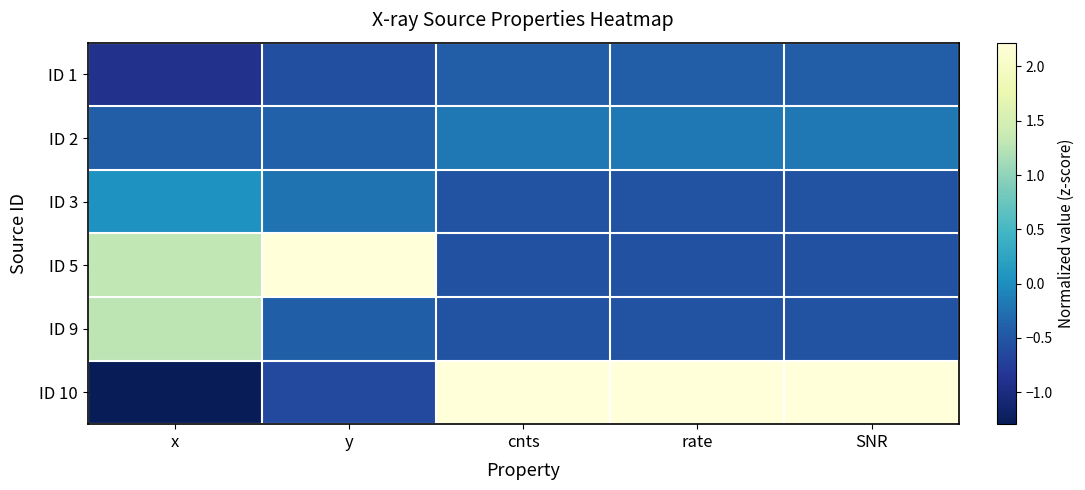

Reading left to right, transcribe all the data shown in this chart.

ID 1: x=-0.9	y=-0.6	cnts=-0.4	rate=-0.4	SNR=-0.4
ID 2: x=-0.4	y=-0.4	cnts=-0.2	rate=-0.2	SNR=-0.2
ID 3: x=0.0	y=-0.2	cnts=-0.5	rate=-0.5	SNR=-0.5
ID 5: x=1.3	y=2.2	cnts=-0.5	rate=-0.5	SNR=-0.5
ID 9: x=1.3	y=-0.4	cnts=-0.5	rate=-0.5	SNR=-0.5
ID 10: x=-1.3	y=-0.6	cnts=2.2	rate=2.2	SNR=2.2